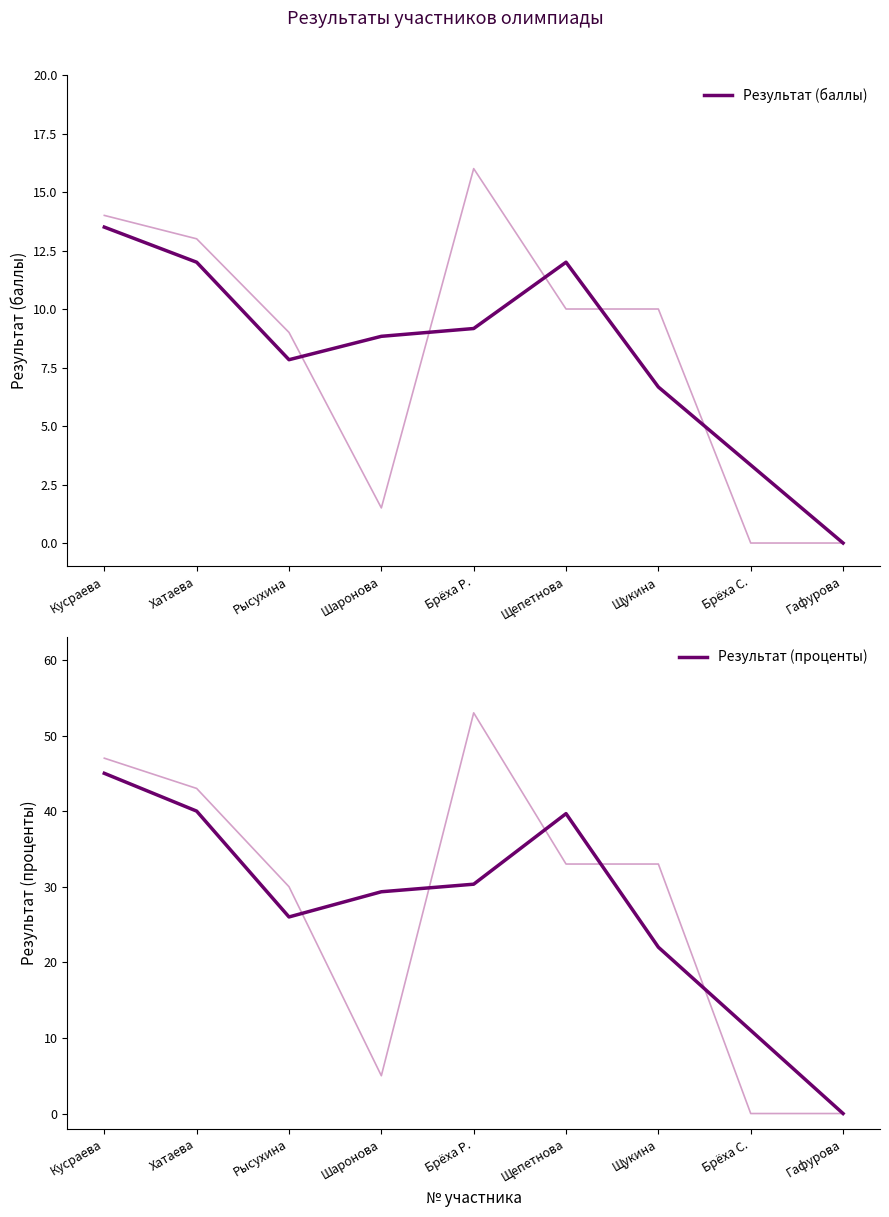

What is the spread (max minus min) of values at Кусраева?

31.5